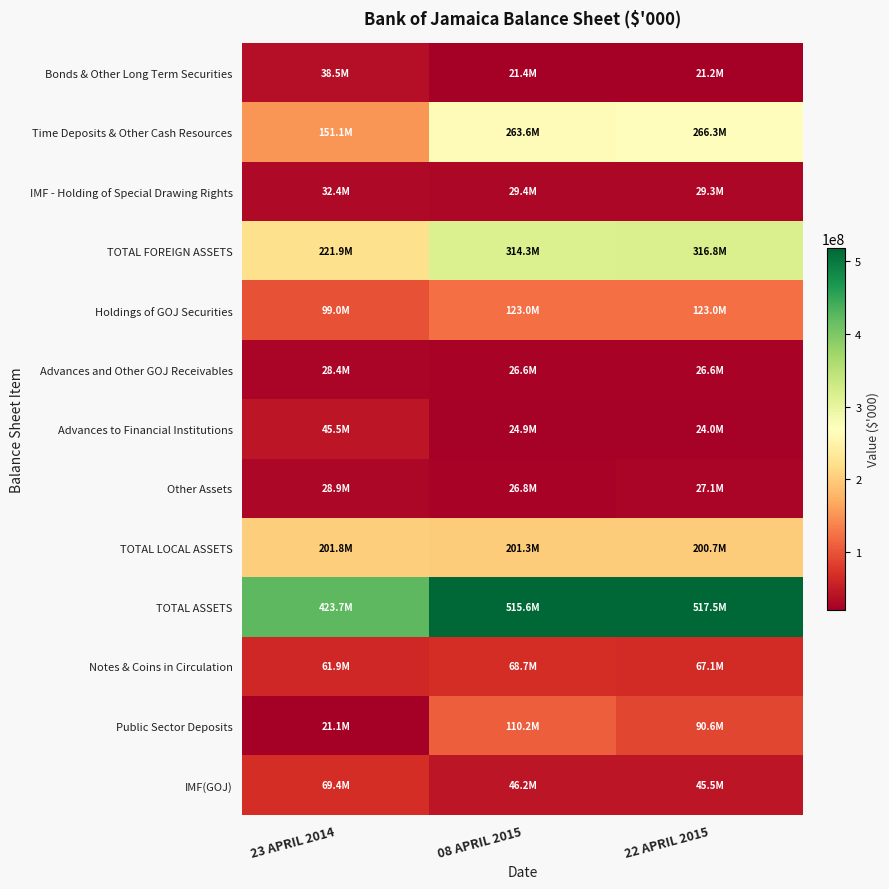

Reading left to right, what are all the values shown in this chart?

Bonds & Other Long Term Securities: 23 APRIL 2014=38469066	08 APRIL 2015=21411714	22 APRIL 2015=21209605
Time Deposits & Other Cash Resources: 23 APRIL 2014=151066241	08 APRIL 2015=263552023	22 APRIL 2015=266252756
IMF - Holding of Special Drawing Rights: 23 APRIL 2014=32400318	08 APRIL 2015=29354279	22 APRIL 2015=29336545
TOTAL FOREIGN ASSETS: 23 APRIL 2014=221935625	08 APRIL 2015=314318016	22 APRIL 2015=316798906
Holdings of GOJ Securities: 23 APRIL 2014=98958037	08 APRIL 2015=122987323	22 APRIL 2015=122987323
Advances and Other GOJ Receivables: 23 APRIL 2014=28443186	08 APRIL 2015=26639504	22 APRIL 2015=26639504
Advances to Financial Institutions: 23 APRIL 2014=45471074	08 APRIL 2015=24867000	22 APRIL 2015=23967000
Other Assets: 23 APRIL 2014=28923718	08 APRIL 2015=26824328	22 APRIL 2015=27086743
TOTAL LOCAL ASSETS: 23 APRIL 2014=201796015	08 APRIL 2015=201318155	22 APRIL 2015=200680570
TOTAL ASSETS: 23 APRIL 2014=423731640	08 APRIL 2015=515636171	22 APRIL 2015=517479476
Notes & Coins in Circulation: 23 APRIL 2014=61914621	08 APRIL 2015=68697829	22 APRIL 2015=67117232
Public Sector Deposits: 23 APRIL 2014=21095385	08 APRIL 2015=110177109	22 APRIL 2015=90616143
IMF(GOJ): 23 APRIL 2014=69382387	08 APRIL 2015=46202666	22 APRIL 2015=45524169